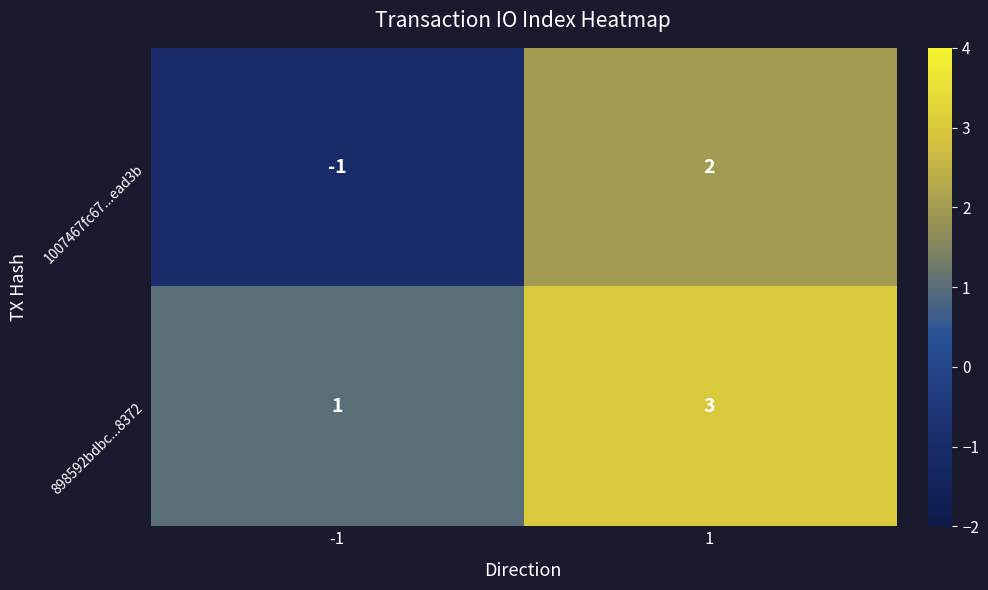

Read the 898592bdbc...8372 value at 1.

3